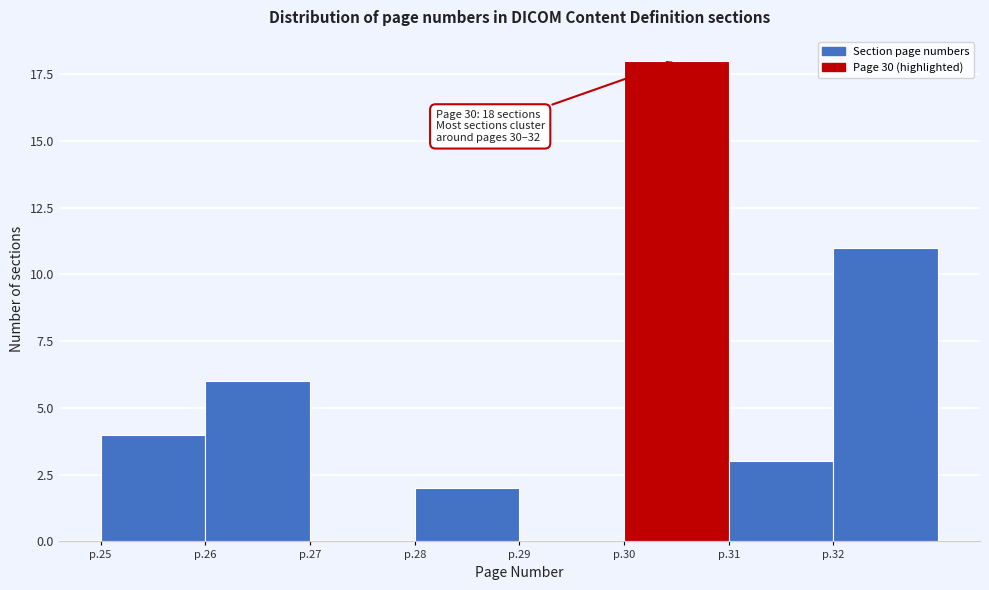

Reading right to left, transcribe all the data shown in this chart.

p.32=11	p.31=3	p.30=18	p.29=0	p.28=2	p.27=0	p.26=6	p.25=4